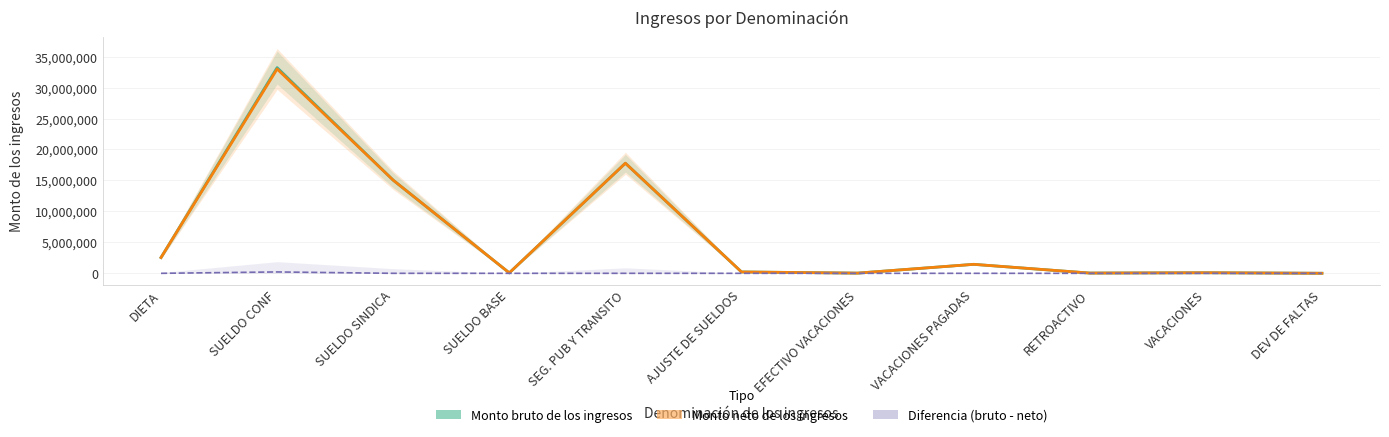

True or false: Monto neto de los ingresos has more than 0 interior local peaks.

True